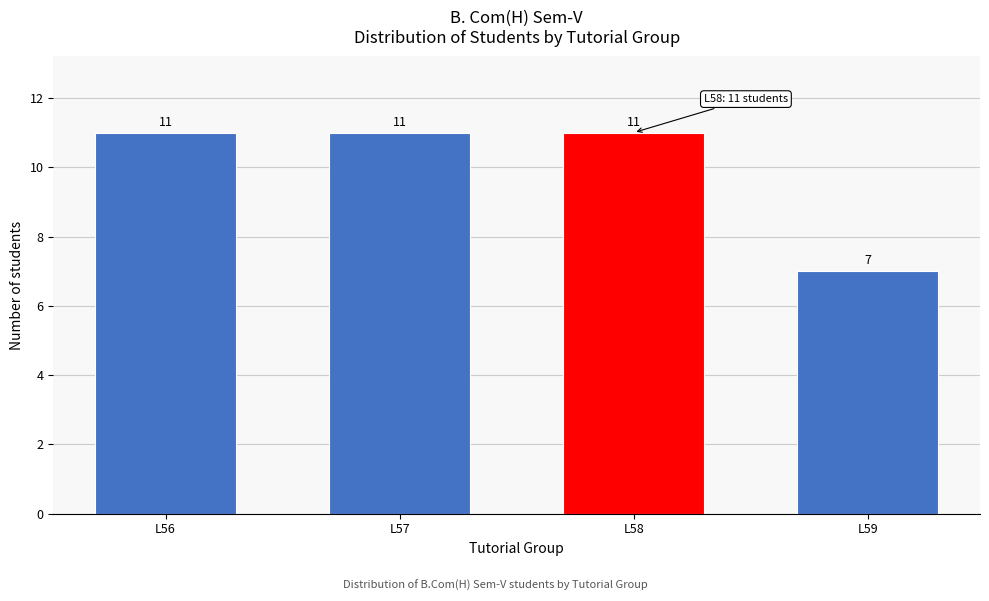

Reading right to left, list all the values displayed in this chart.

L59=7	L58=11	L57=11	L56=11